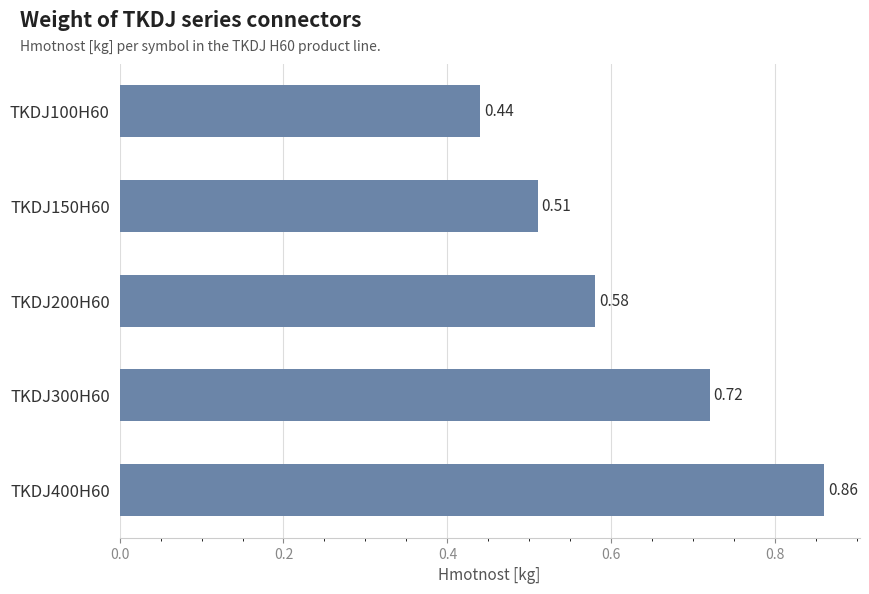

Which has a higher value, TKDJ400H60 or TKDJ300H60?

TKDJ400H60